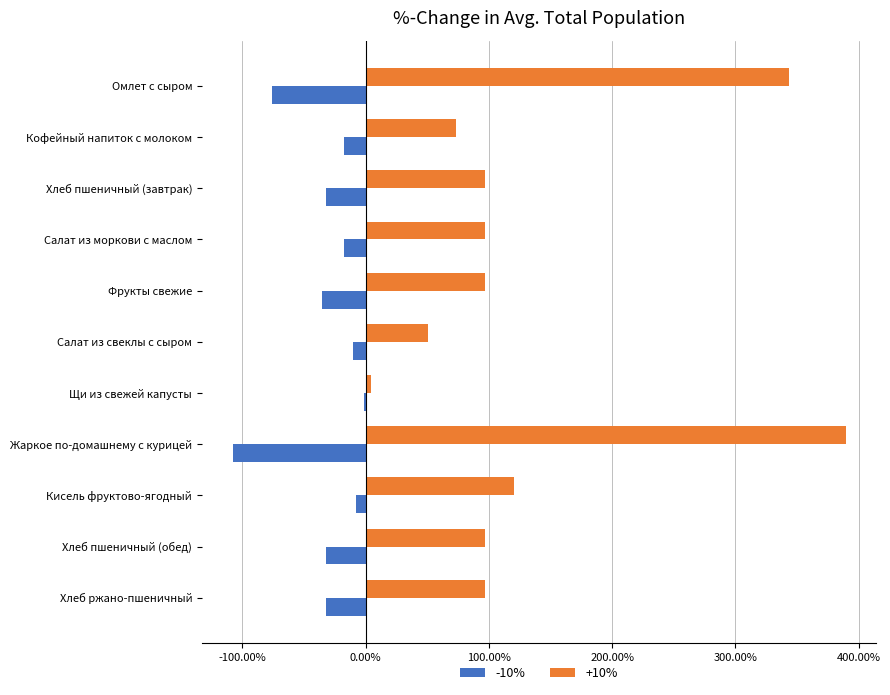

Which series has the largest total across all categories?

+10%